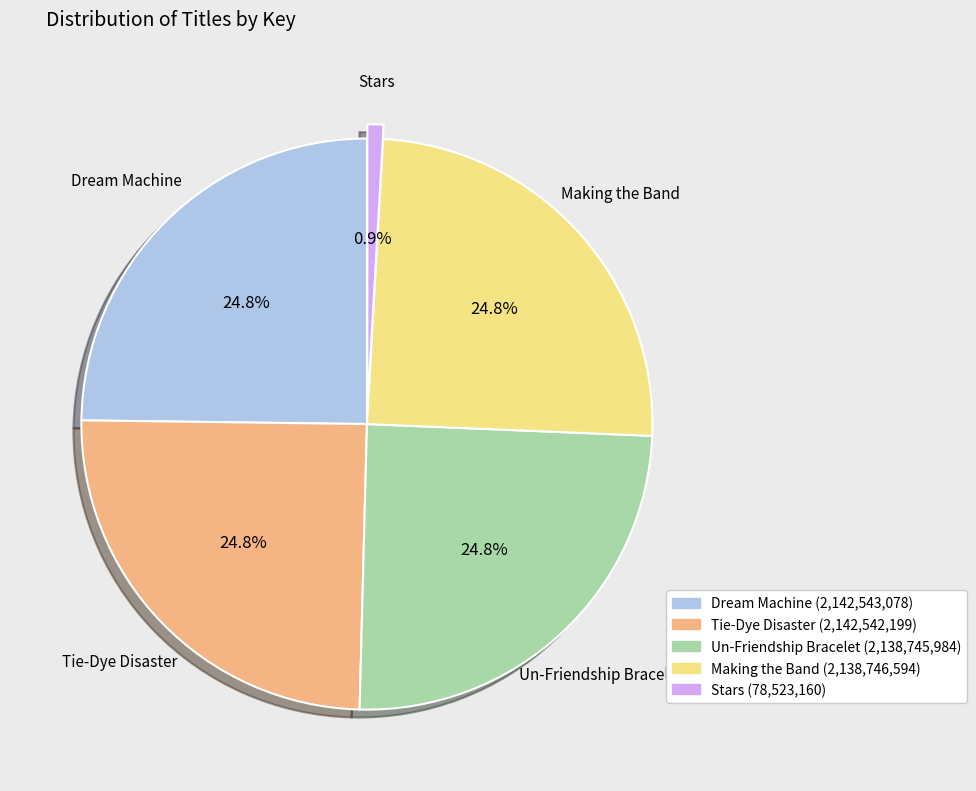

Is there a majority slice in this chart?

No